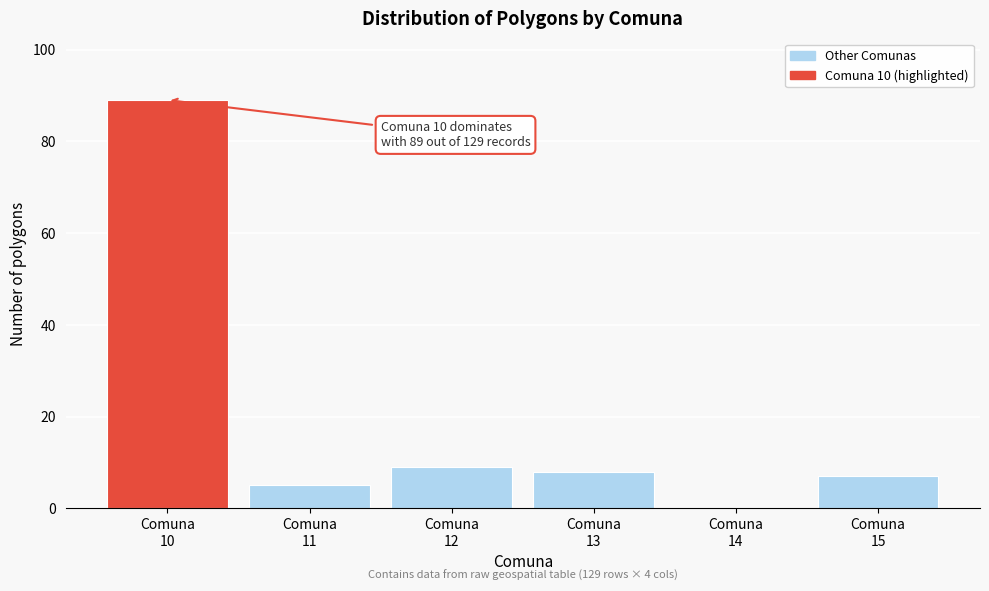

What is the sum of all values?

118